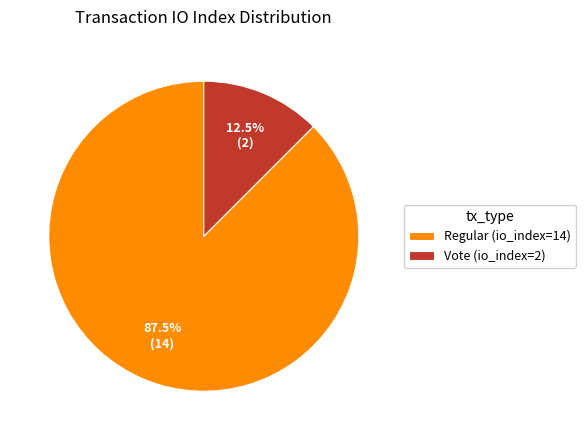

To the nearest percent, what is the average slice percentage?

50%